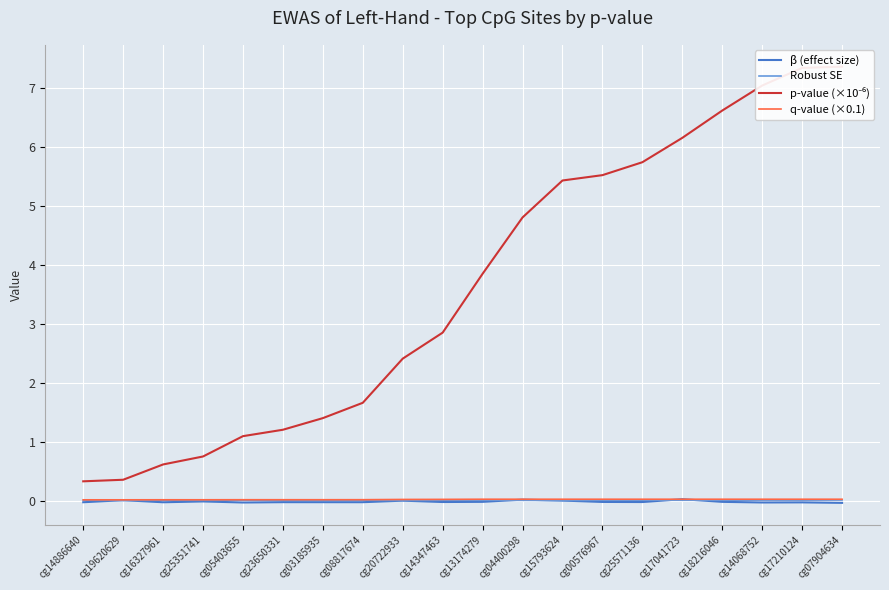

The value of Robust SE at cg18216046 is 0.0. True or false?

True